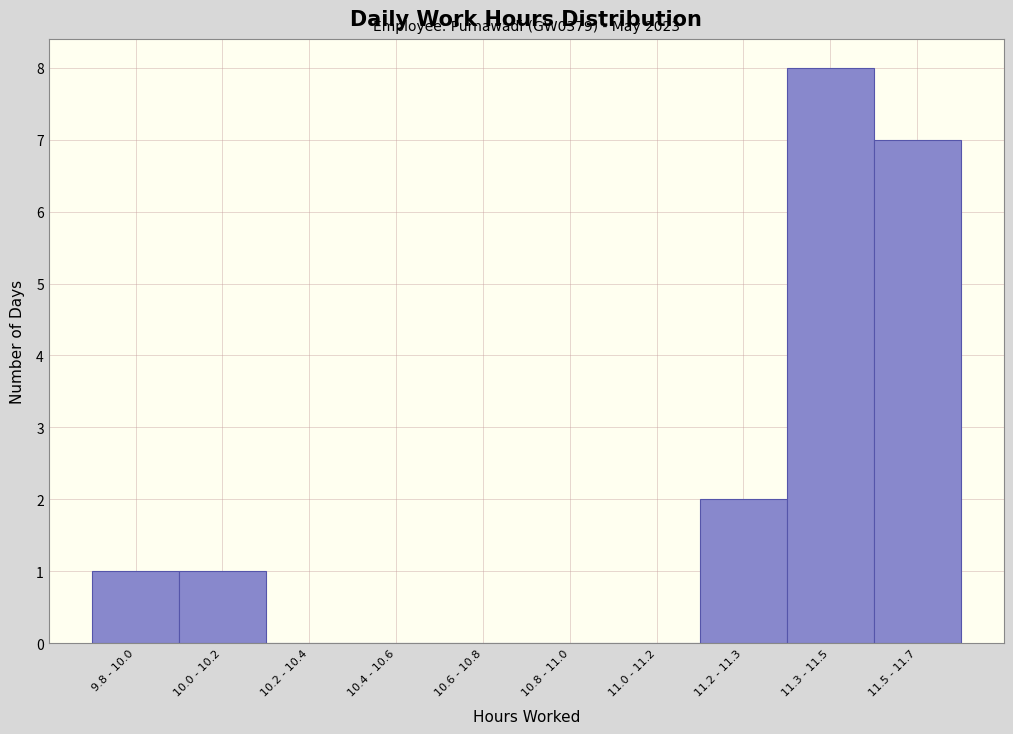

Reading right to left, what are all the values shown in this chart?

11.5 - 11.7=7	11.3 - 11.5=8	11.2 - 11.3=2	11.0 - 11.2=0	10.8 - 11.0=0	10.6 - 10.8=0	10.4 - 10.6=0	10.2 - 10.4=0	10.0 - 10.2=1	9.8 - 10.0=1